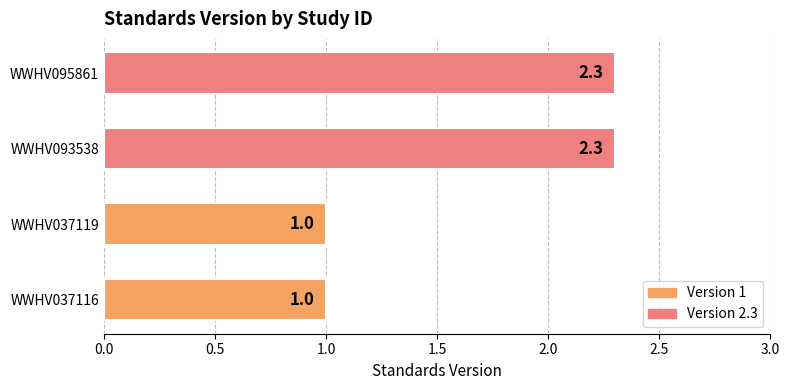

Does the chart contain any negative values?

No